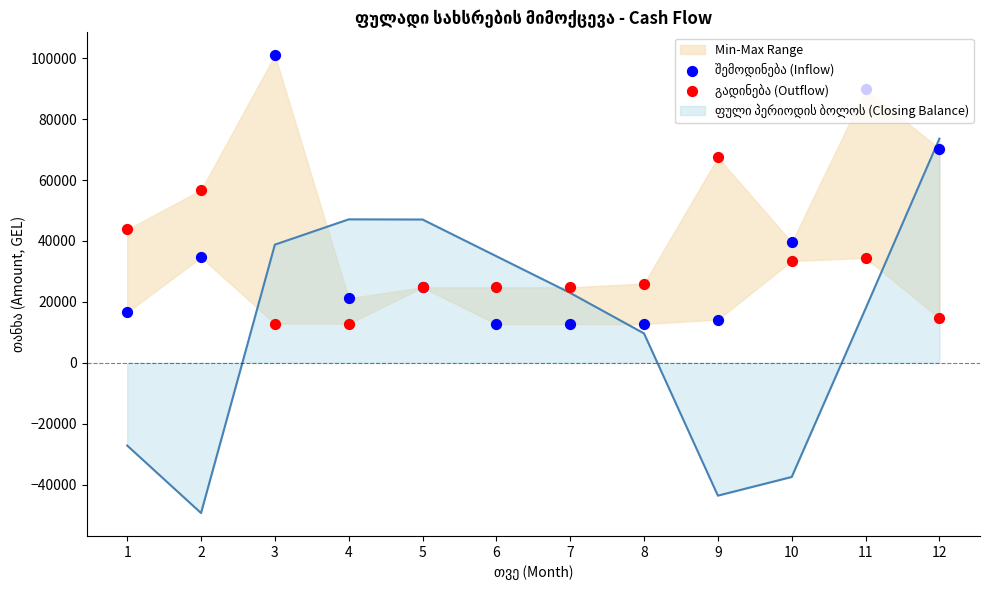

At how many categories does at least one series exceed 39720?

6